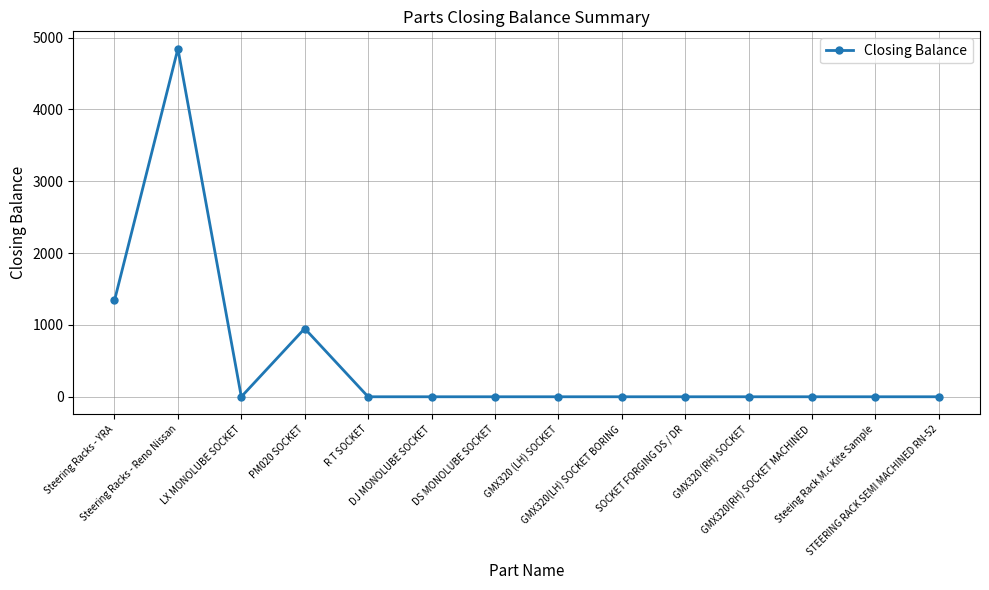

Reading left to right, list all the values displayed in this chart.

Steering Racks - YRA=1340	Steering Racks - Reno Nissan=4844	LX MONOLUBE SOCKET=0	PM020 SOCKET=950	R T SOCKET=0	DJ MONOLUBE SOCKET=0	DS MONOLUBE SOCKET=0	GMX320 (LH) SOCKET=0	GMX320(LH) SOCKET BORING=0	SOCKET FORGING DS / DR=0	GMX320 (RH) SOCKET=0	GMX320(RH) SOCKET MACHINED=0	Steeing Rack M.c Kite Sample=0	STEERING RACK SEMI MACHINED RN-52=0